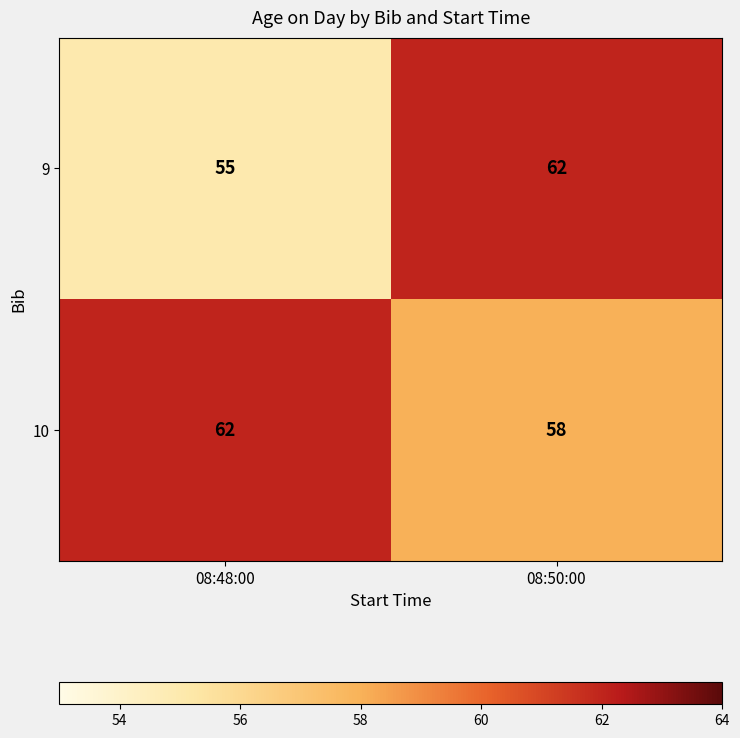

At which label does 9 reach its peak?

08:50:00